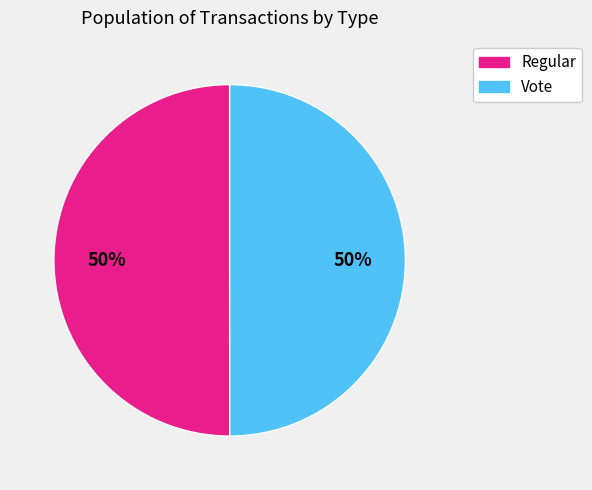

Approximately how many times larger is the value at Vote compared to Regular?

1.0